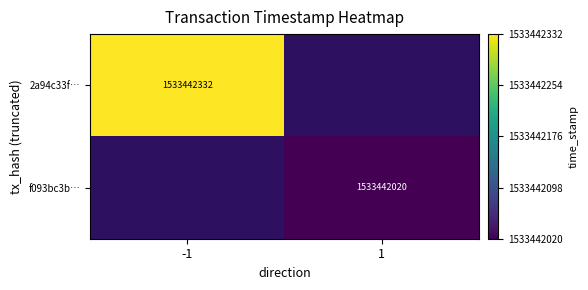

Reading left to right, extract all data points from this chart.

2a94c33f4fbc9b82631ffbfddce3a642243dec5: -1	1533442332
f093bc3b90fb0d1273edc0b33c1e50c37a3e502: 1	1533442020